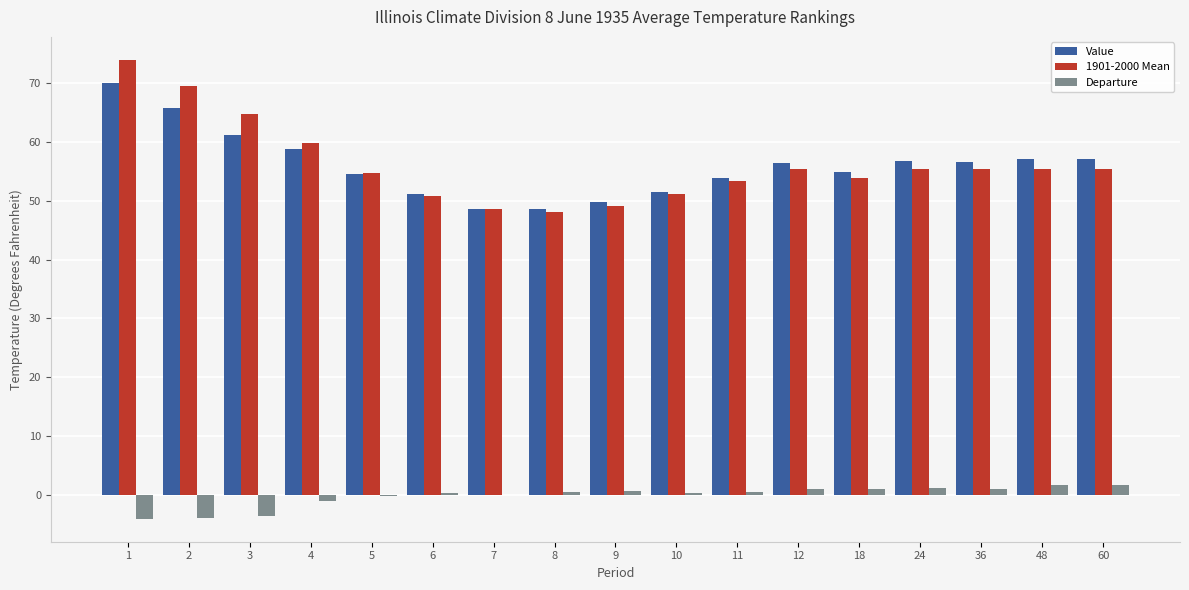

Does the chart contain stacked bars?

No